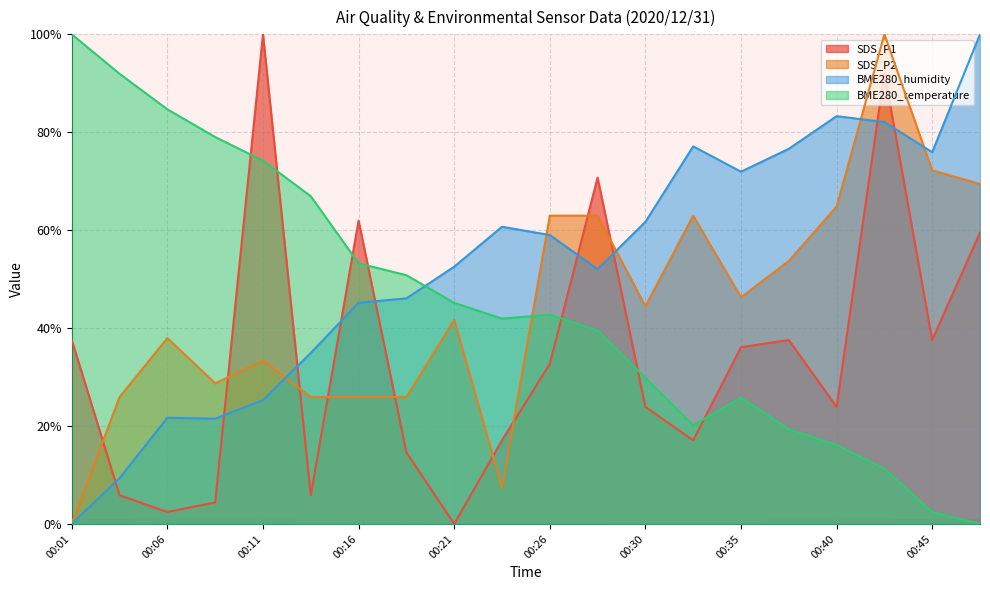

List the series in order of their peak value, lowest first.

SDS_P1, SDS_P2, BME280_humidity, BME280_temperature